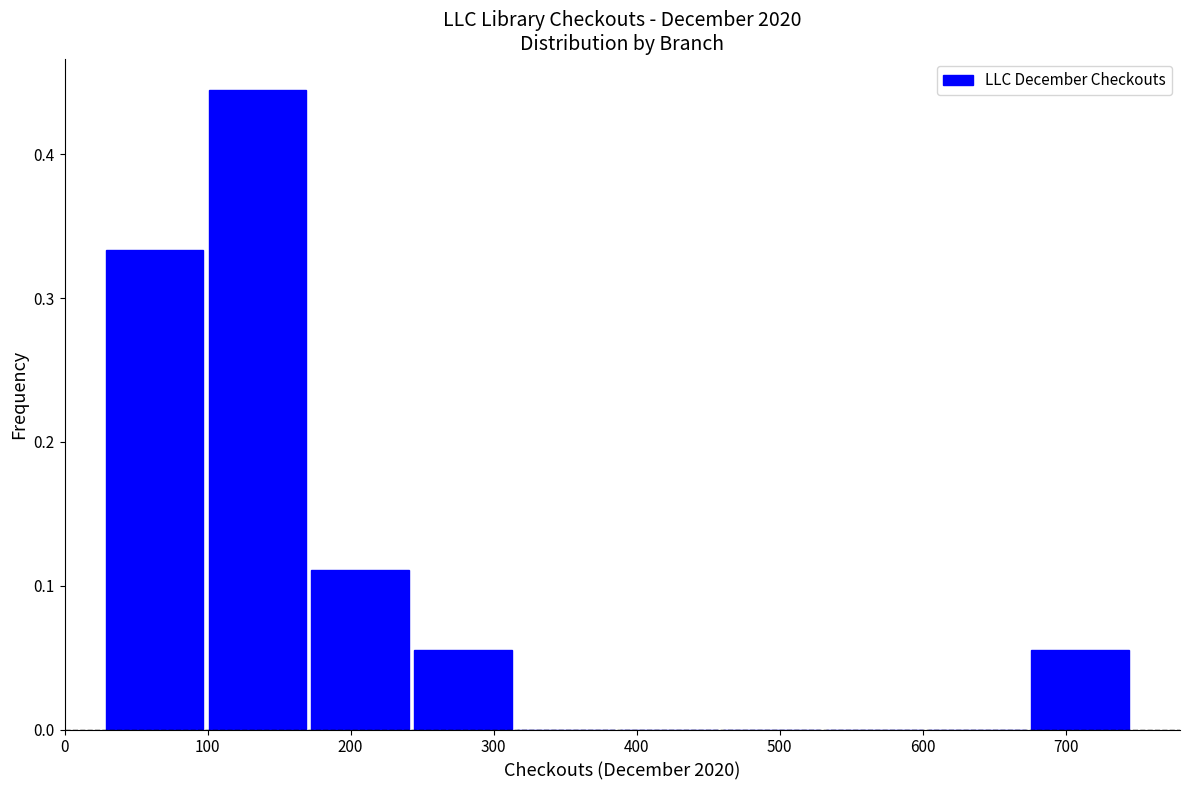

Reading left to right, transcribe this chart: for each bar, give the range it covers on the x-axis and its height. Neither the bar edges nor the heights are printed on the chart, so give them approximately, as read against the axes.

30 to 100: 0.33
100 to 170: 0.44
170 to 240: 0.11
240 to 310: 0.06
310 to 390: 0
390 to 460: 0
460 to 530: 0
530 to 600: 0
600 to 670: 0
670 to 750: 0.06